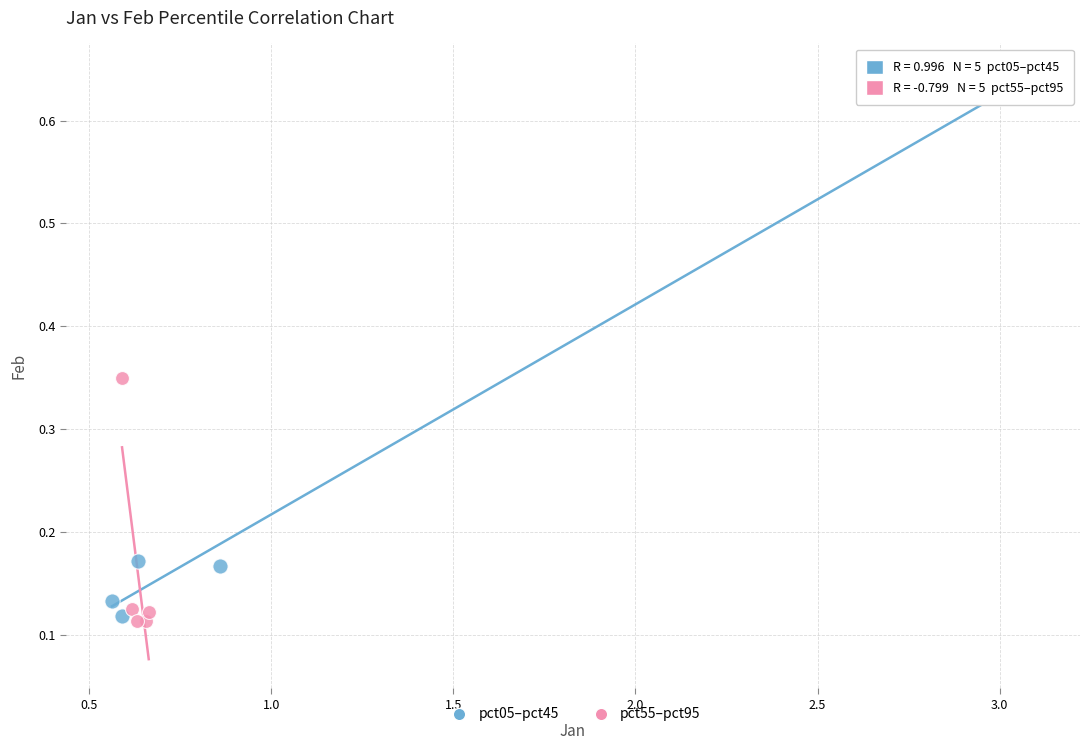

Which series contains the highest Y value?

pct05–pct45